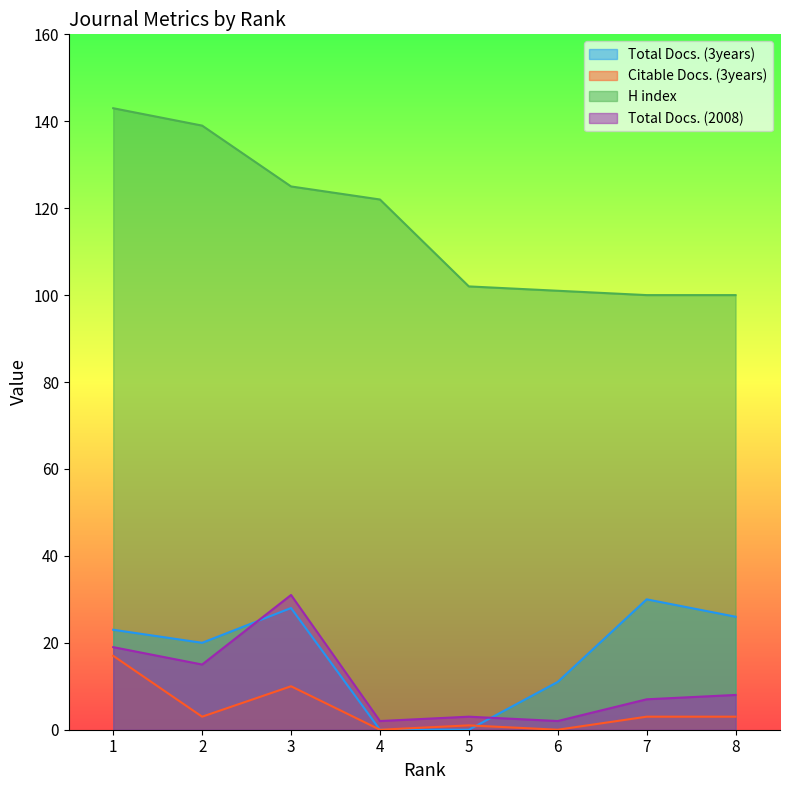

At which label does H index first exceed 122?

1